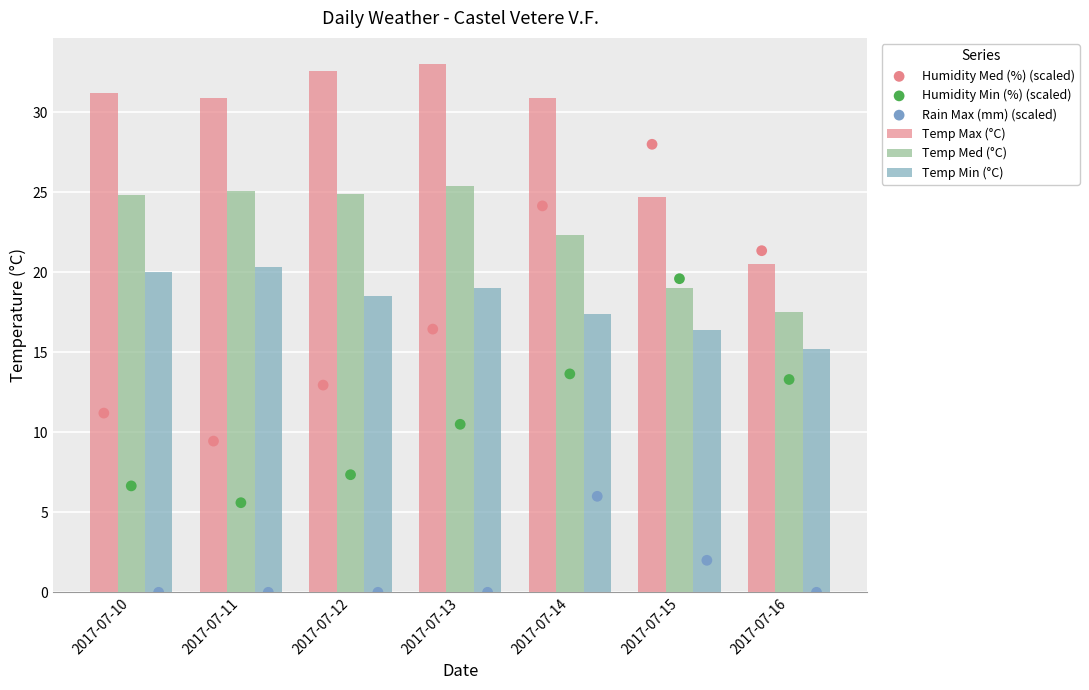

What are all the series names shown in the legend?

Temp Max (°C), Temp Med (°C), Temp Min (°C), Humidity Med (%) (scaled), Humidity Min (%) (scaled), Rain Max (mm) (scaled)